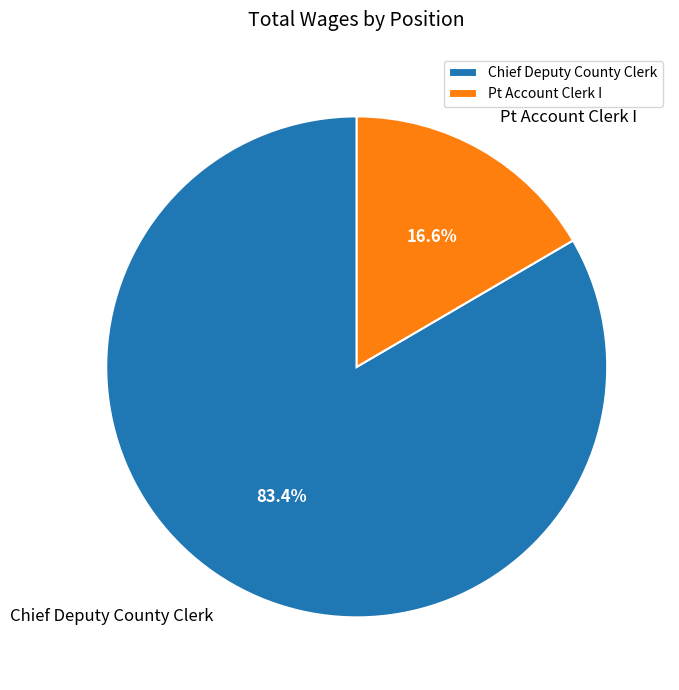

Rank the categories by value from highest to lowest.

Chief Deputy County Clerk, Pt Account Clerk I